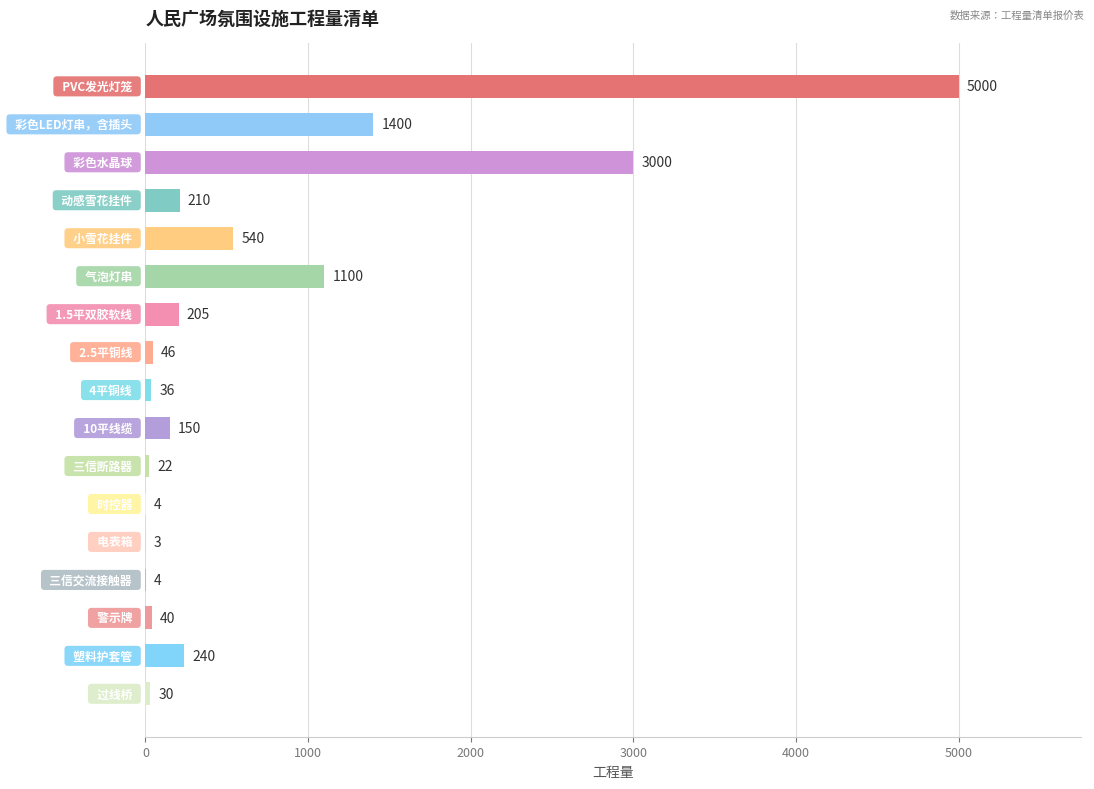

How many data points does each series have?

17